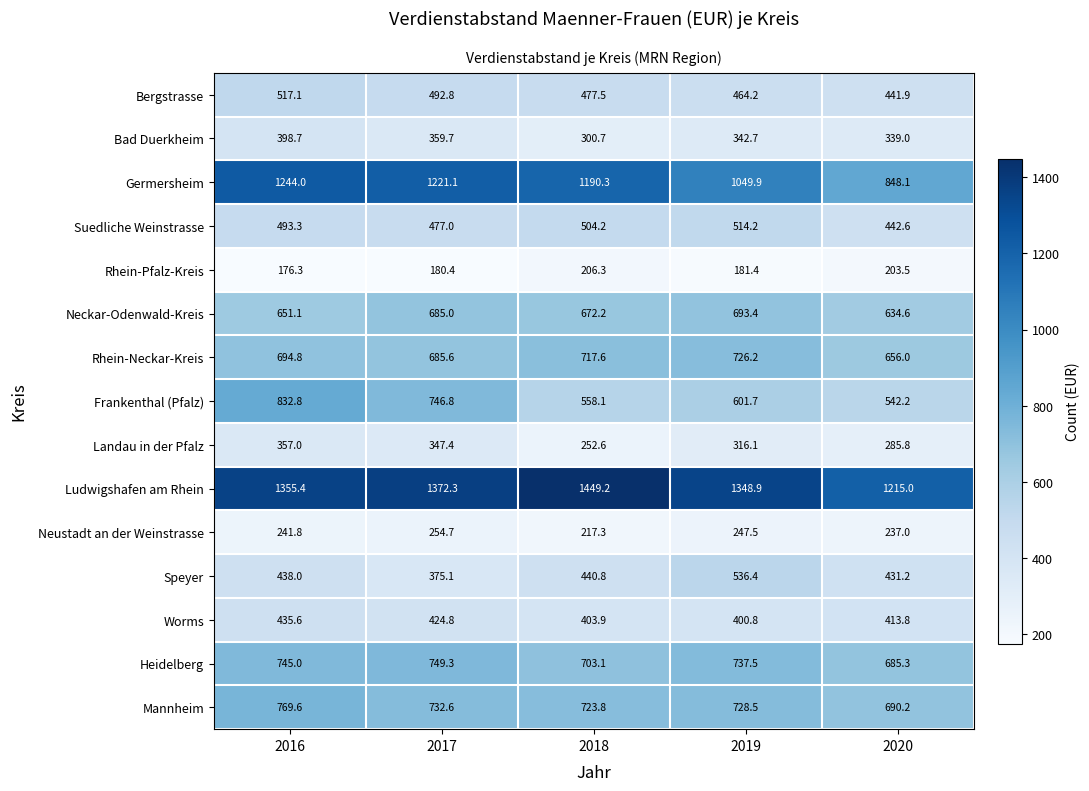

At which label is Worms closest to 418?

2020